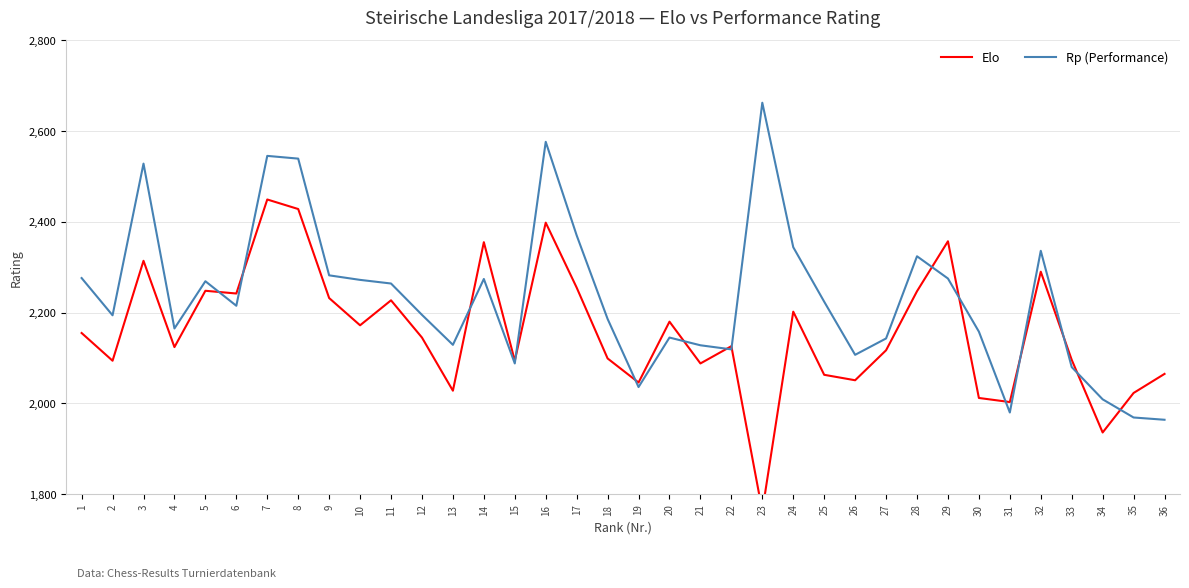

How many lines are shown in the chart?

2